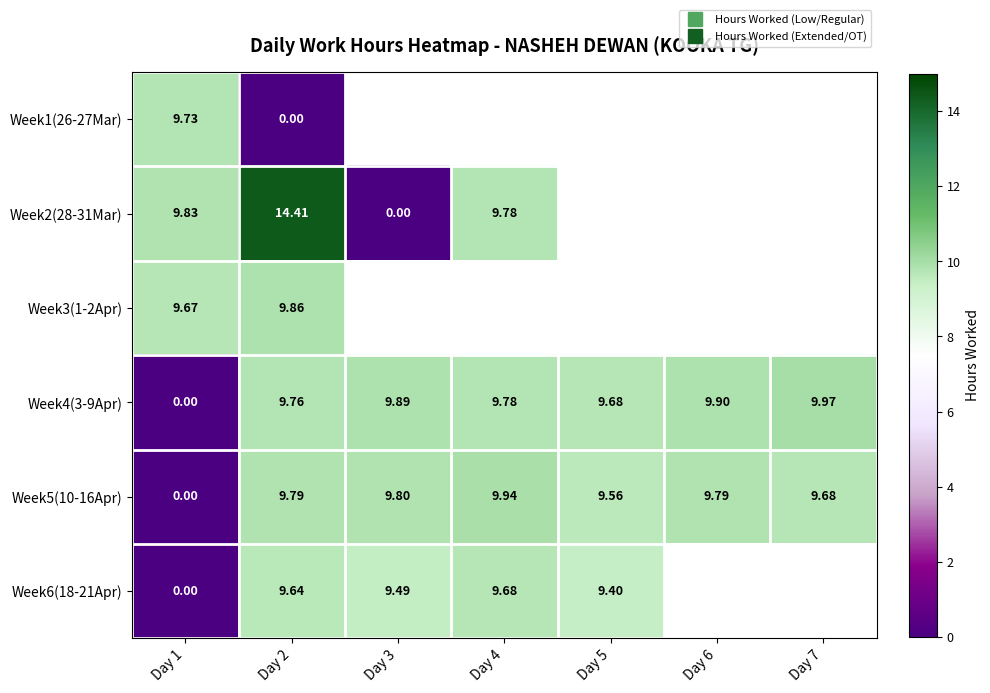

Is the value of Week2(28-31Mar) at Day 4 greater than the value of Week3(1-2Apr) at Day 2?

No